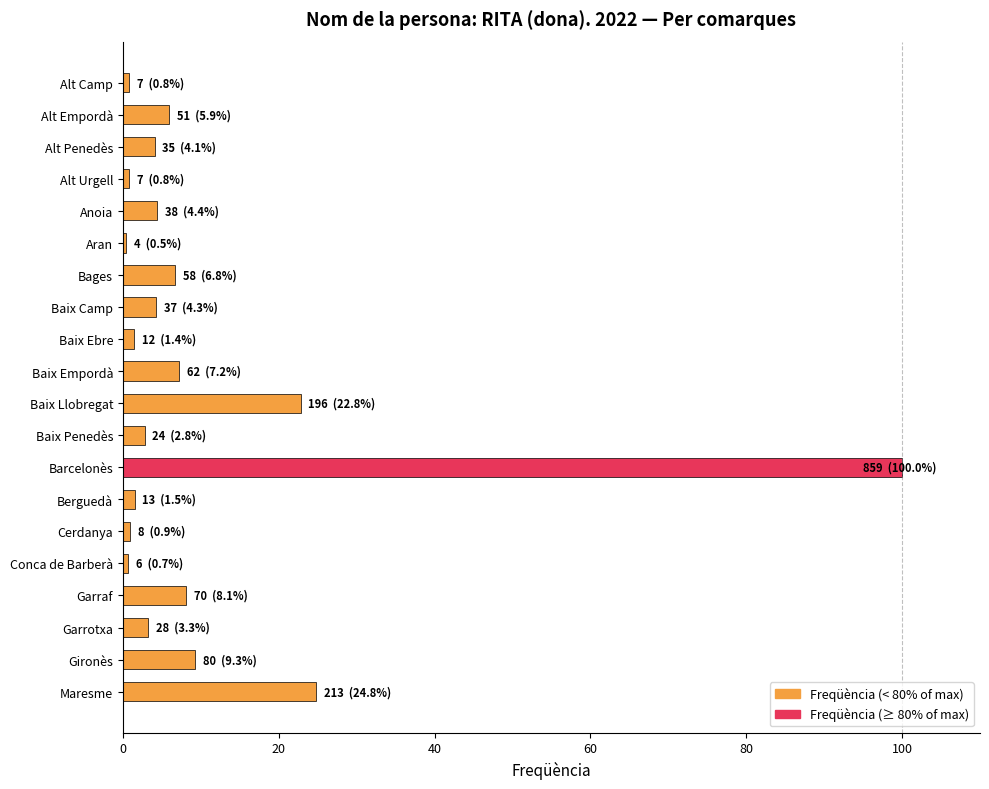

The value at Alt Empordà is 5.9. True or false?

True